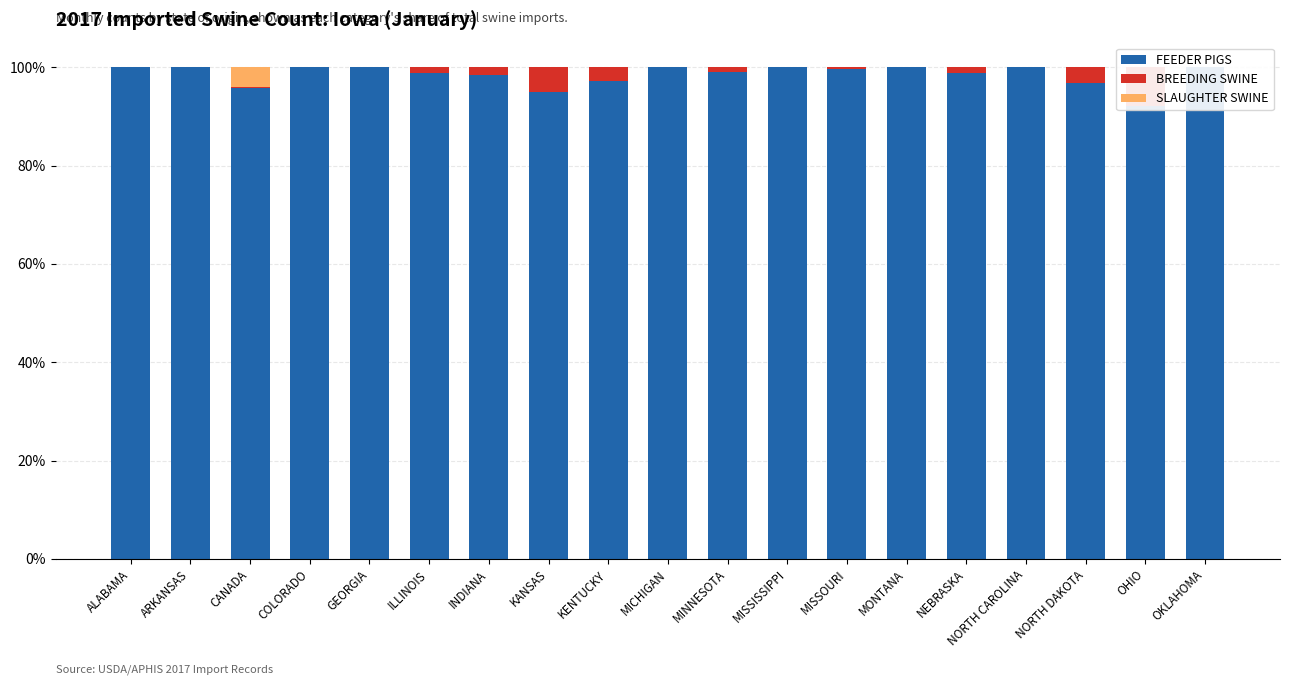

Are the bars horizontal?

No